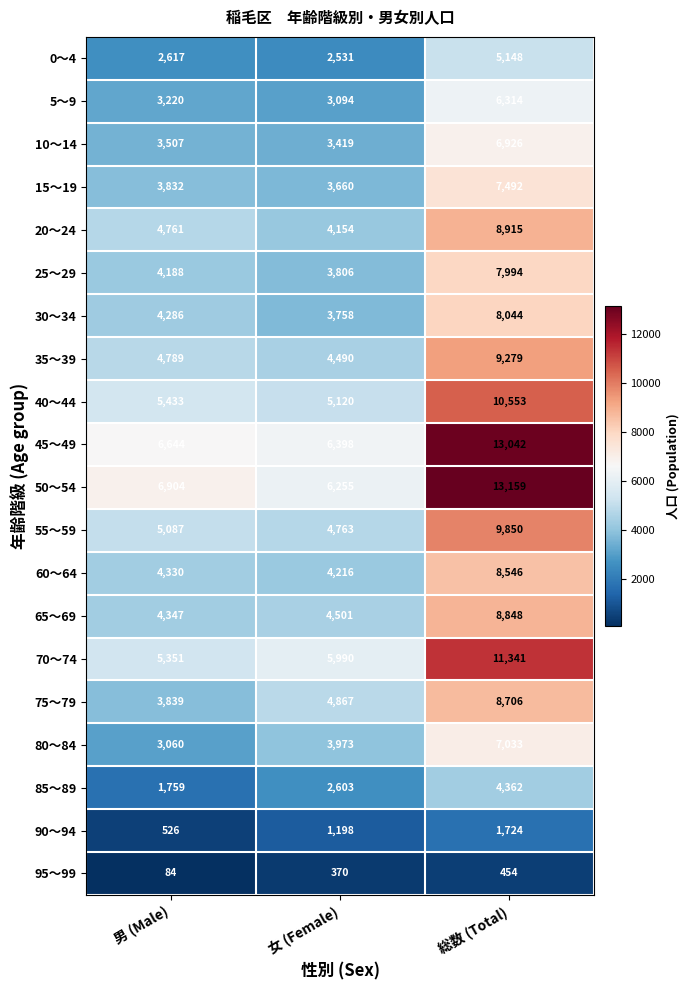

What is the difference between the highest and lowest values at 総数 (Total)?

12705